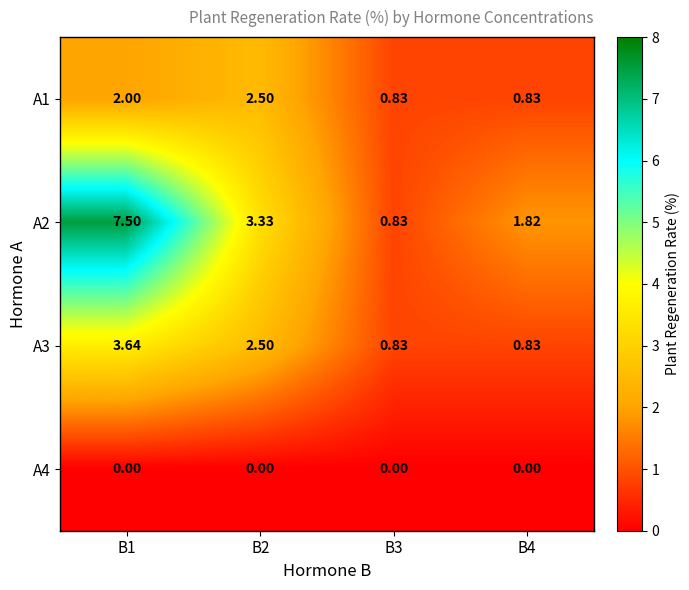

At which category is the sum across all series the highest?

B1